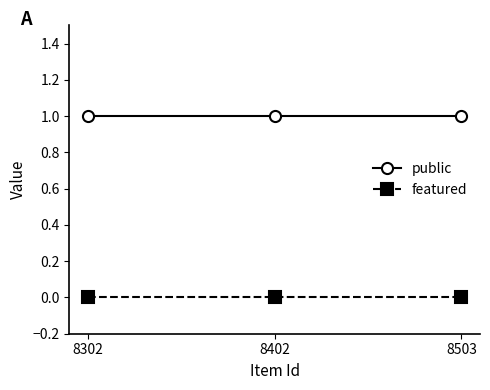

How many lines are shown in the chart?

2